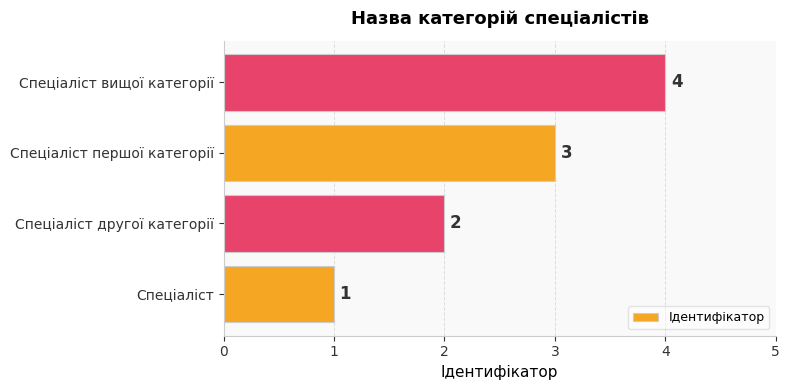

List the labels in order of value, largest first.

Спеціаліст вищої категорії, Спеціаліст першої категорії, Спеціаліст другої категорії, Спеціаліст